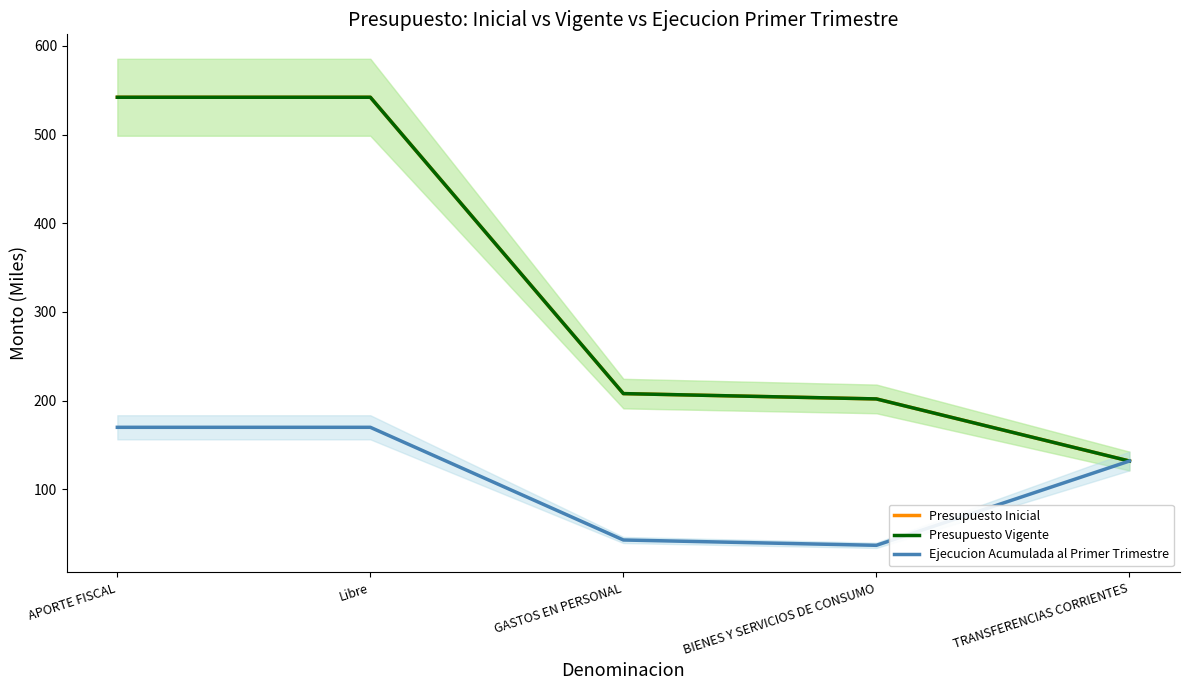

What are all the series names shown in the legend?

Presupuesto Inicial, Presupuesto Vigente, Ejecucion Acumulada al Primer Trimestre